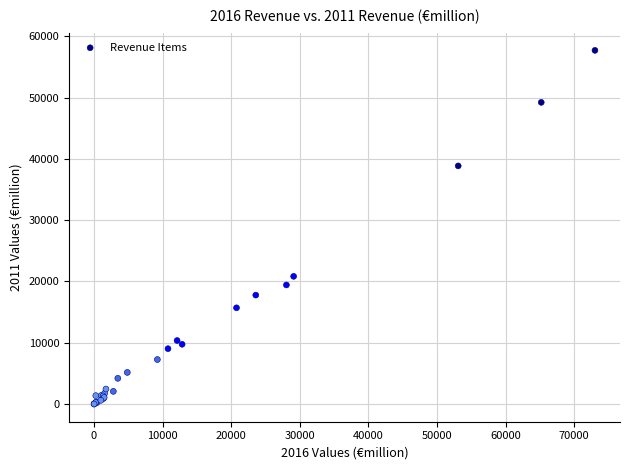

What Y value in the scatter plot is closest to 28860?

20842